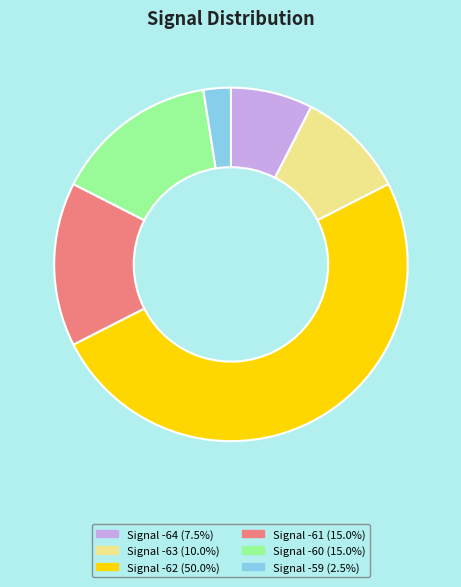

Is Signal -64 (7.5%) the majority of the pie?

No